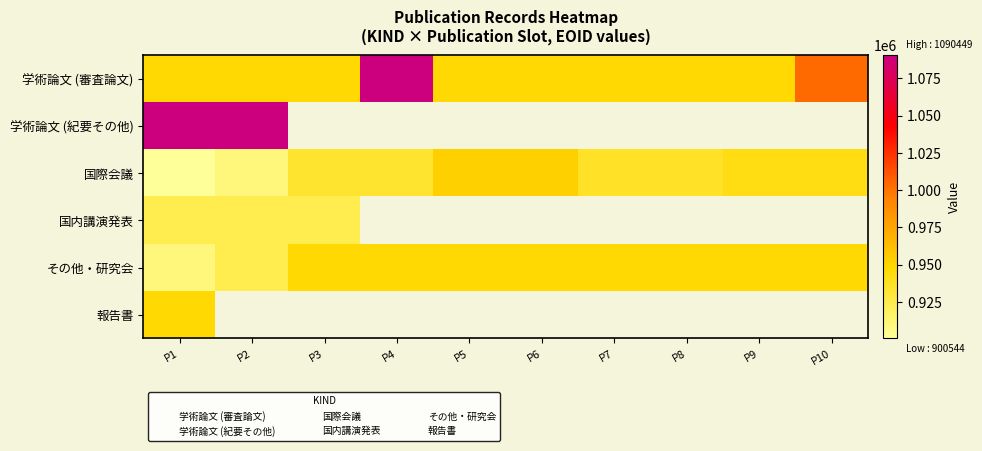

Which category has the highest value across all series?

P4